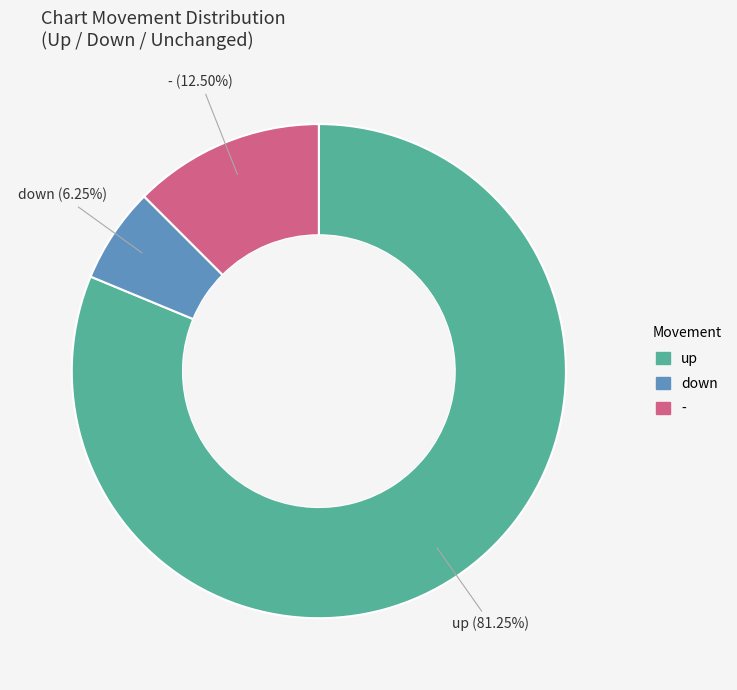

Rank the categories by value from lowest to highest.

down, -, up